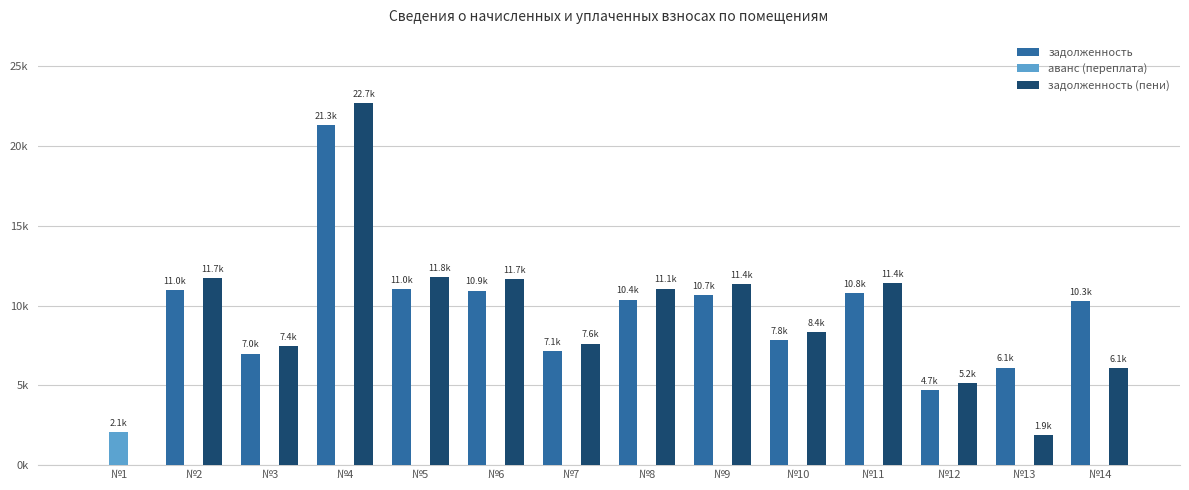

Does the chart contain stacked bars?

No